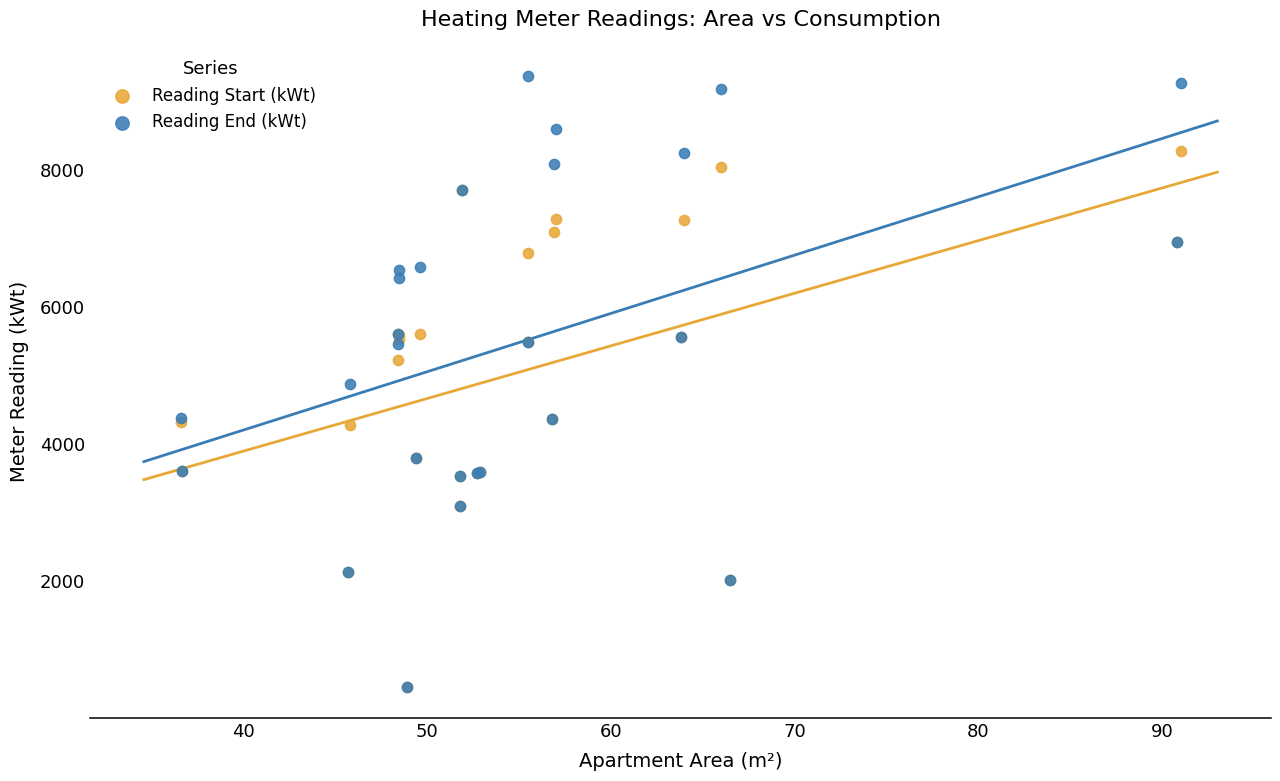

Which series reaches the maximum Y coordinate?

Reading End (kWt)